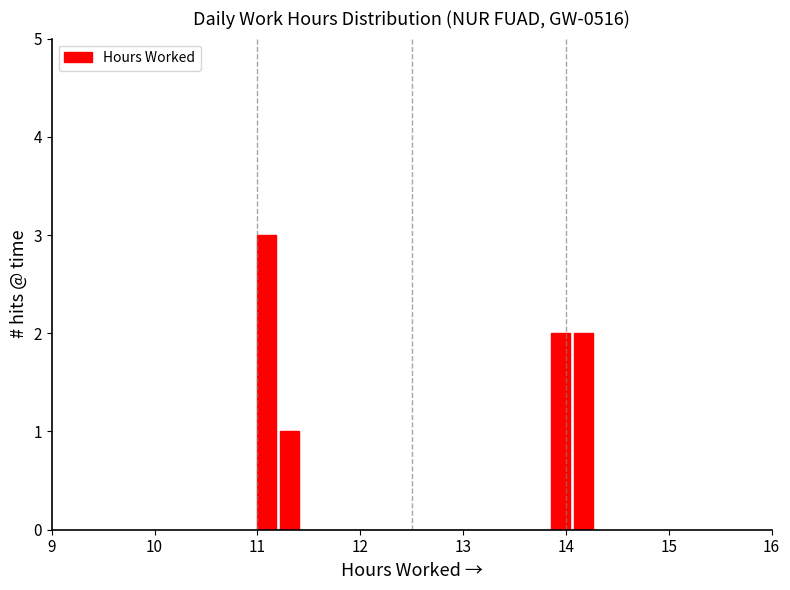

Around what value on the x-axis is the tallest bar? Give the approximate position of its centre, as read against the axis.

11.1